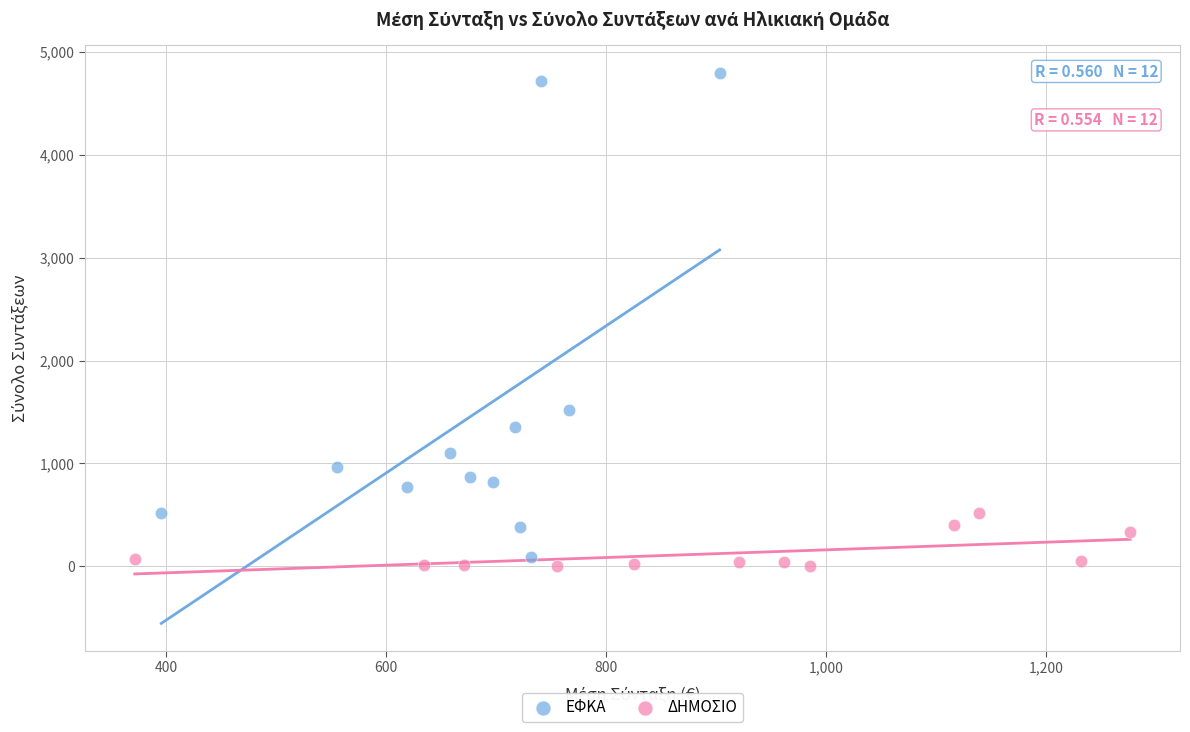

Which series contains the highest Y value?

ΕΦΚΑ